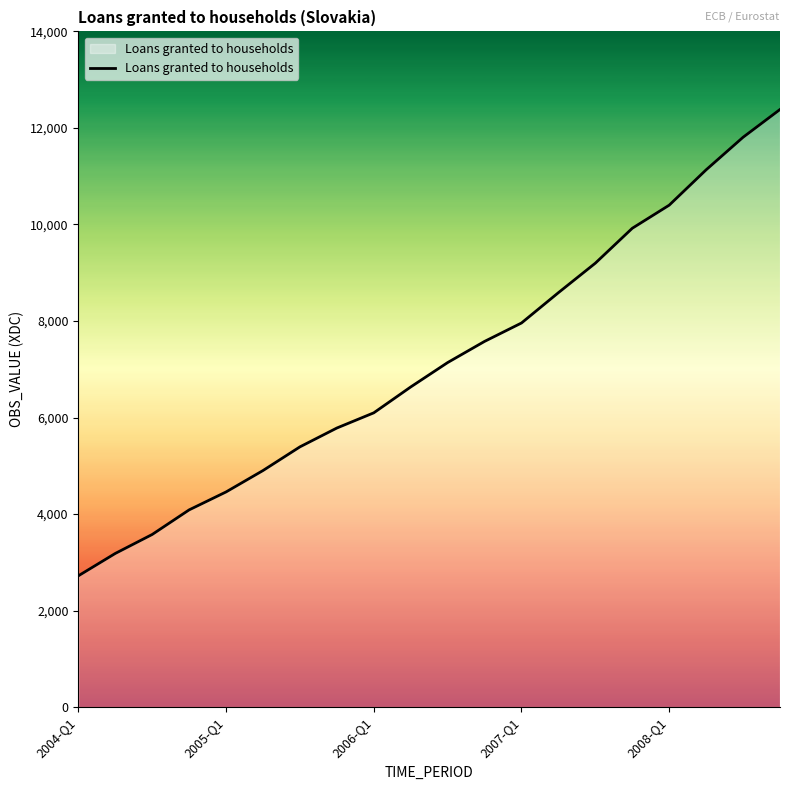

What is the minimum value shown in the chart?

2720.7